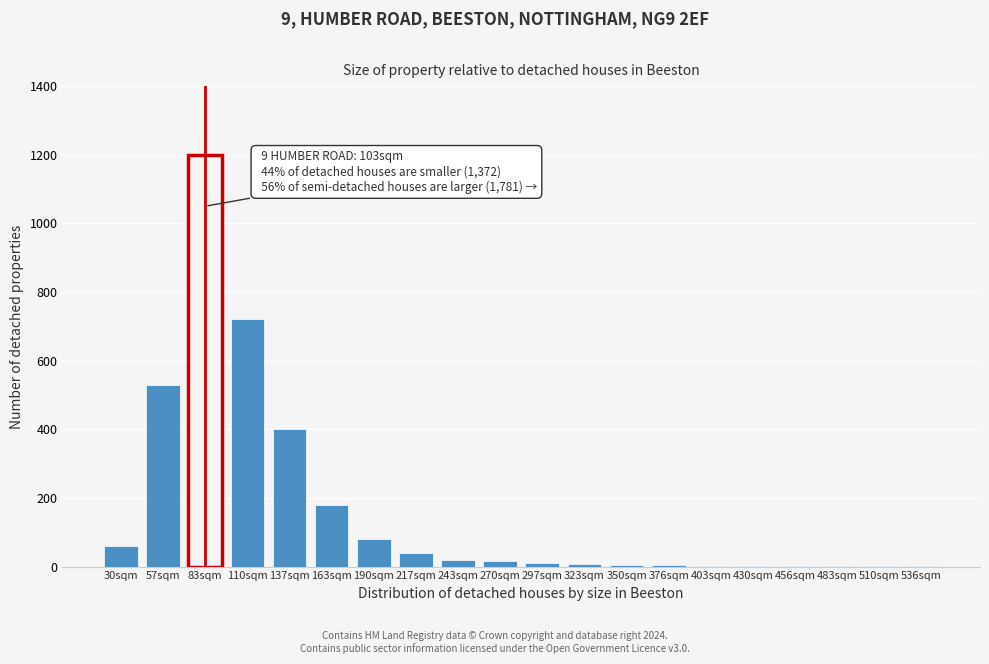

Which label corresponds to the largest value in the chart?

83sqm